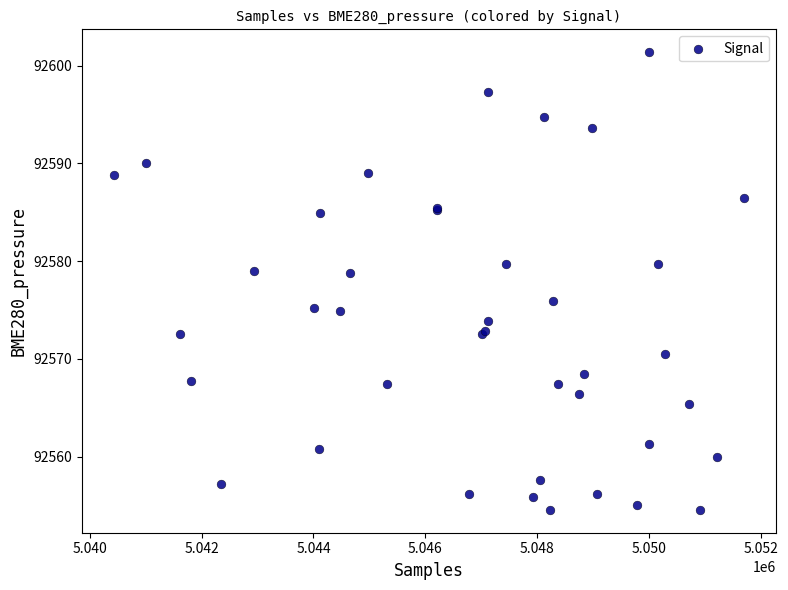

What Y value in the scatter plot is closest to 92577?

92575.9